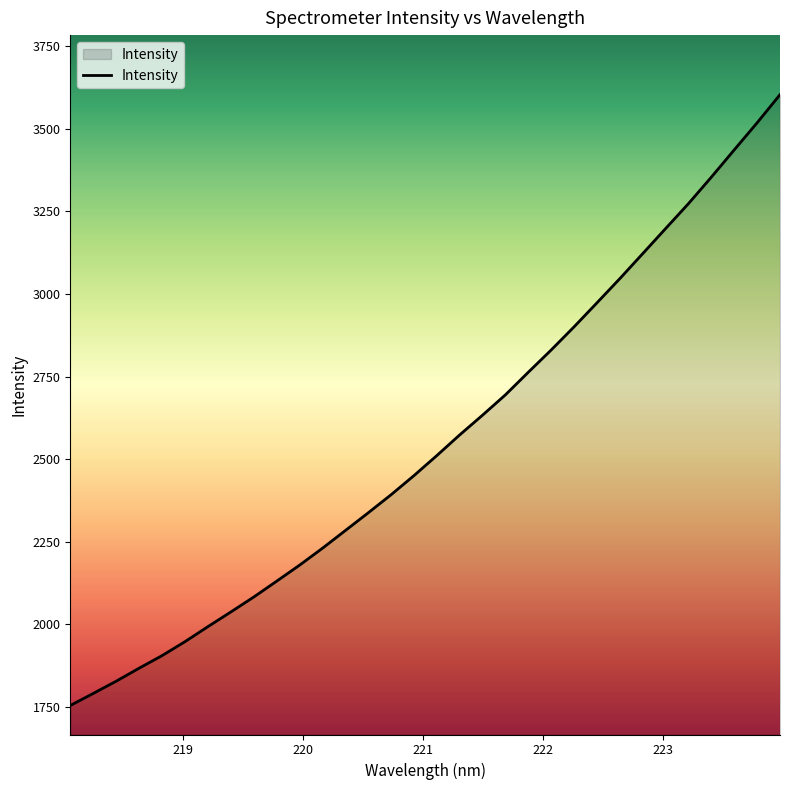

What is the minimum value shown in the chart?

1754.7